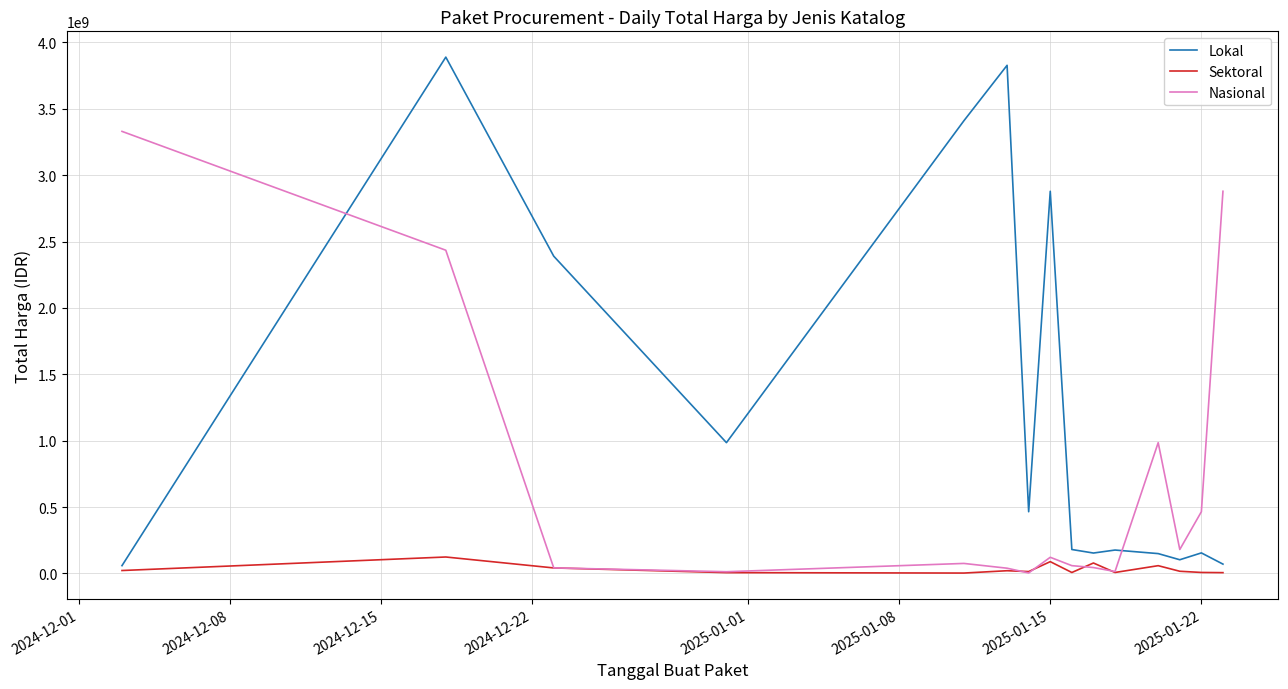

Which series has the largest range (max minus min)?

Lokal